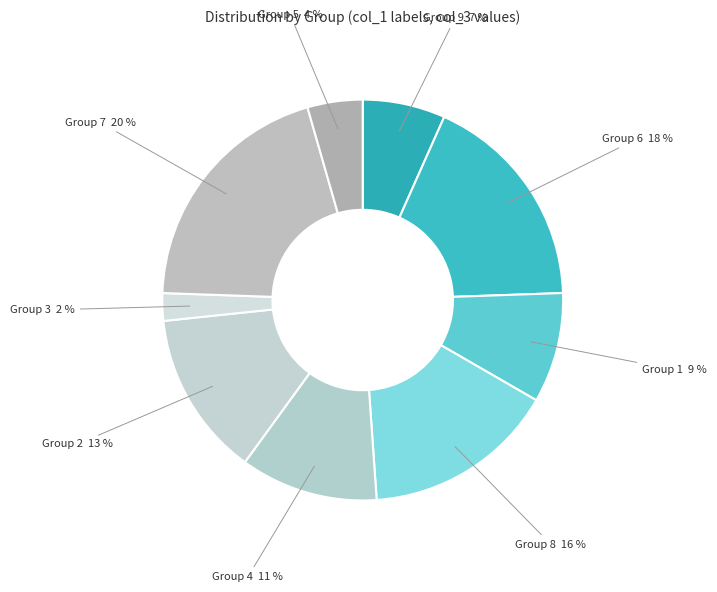

How many slices are in this pie chart?

9